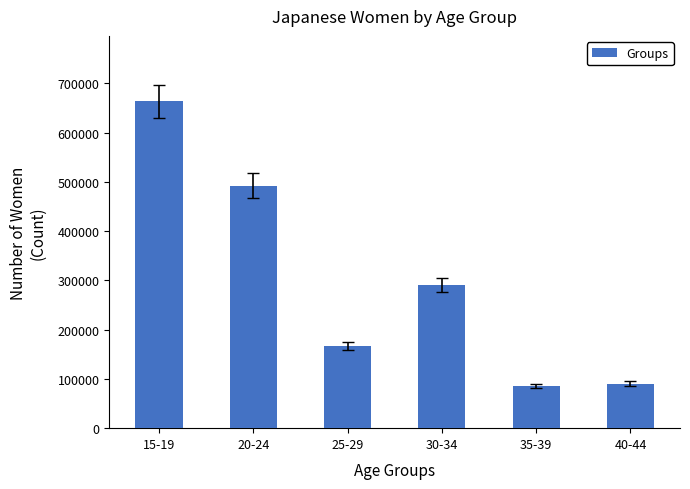

Is it true that the value at 40-44 is 90277?

True